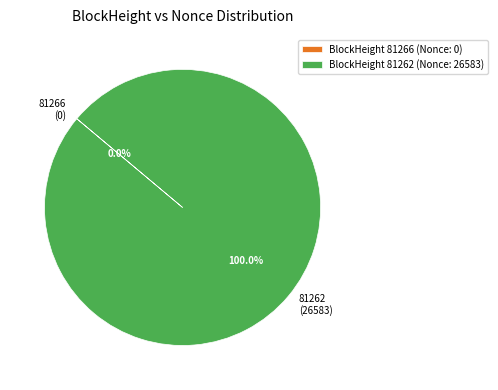

What percentage is the 81262 slice, to the nearest percent?

100%